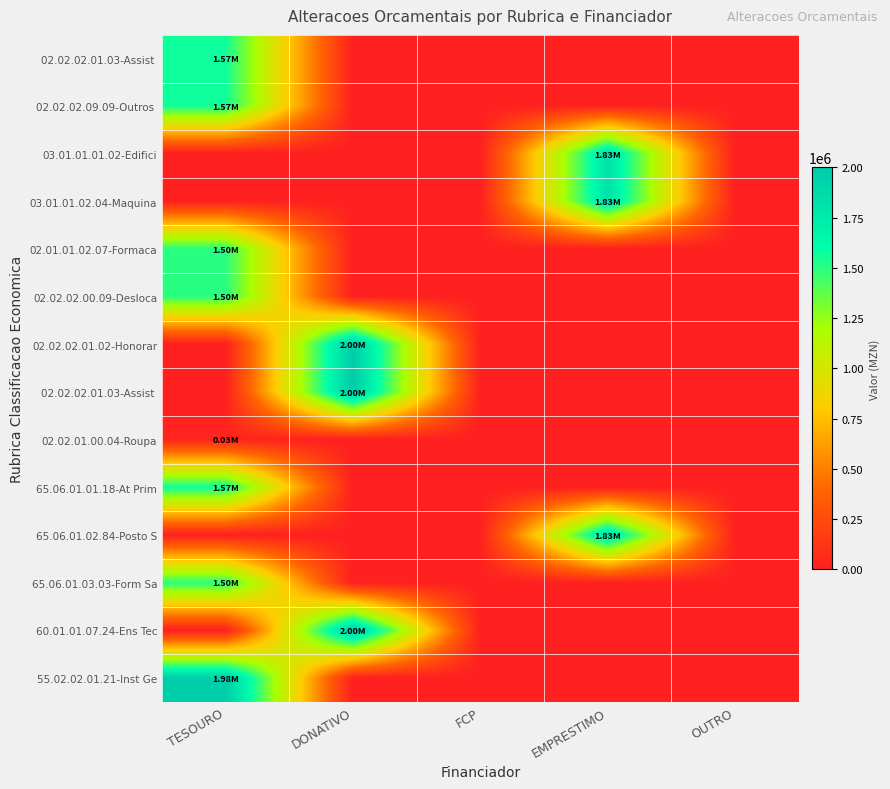

At which category is the sum across all series the highest?

TESOURO